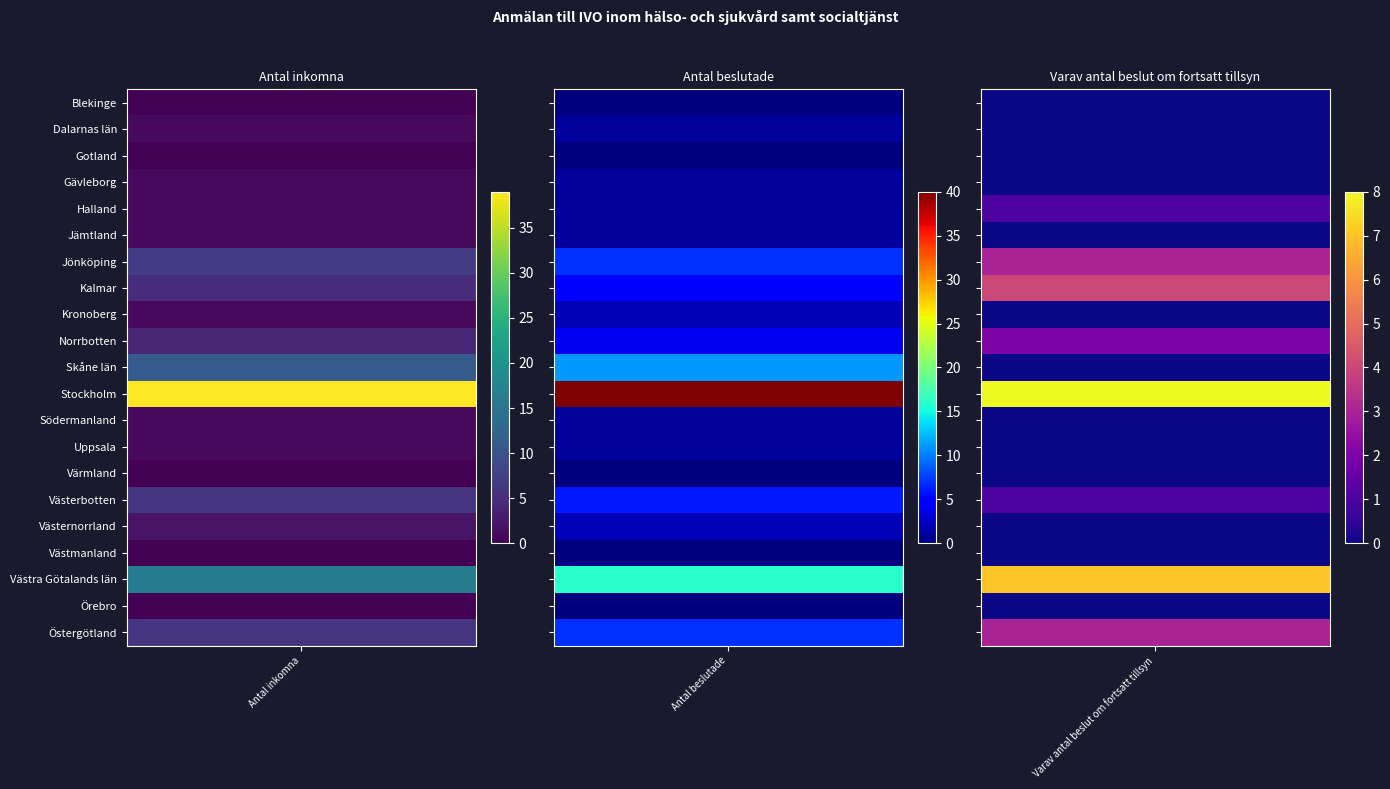

Reading left to right, what are all the values shown in this chart?

Blekinge: 0	0	0
Dalarnas län: 1	1	0
Gotland: 0	0	0
Gävleborg: 1	1	0
Halland: 1	1	1
Jämtland: 1	1	0
Jönköping: 7	7	3
Kalmar: 5	5	4
Kronoberg: 1	2	0
Norrbotten: 4	4	2
Skåne län: 11	11	0
Stockholm: 39	40	8
Södermanland: 1	1	0
Uppsala: 1	1	0
Värmland: 0	0	0
Västerbotten: 6	6	1
Västernorrland: 2	2	0
Västmanland: 0	0	0
Västra Götalands län: 16	16	7
Örebro: 0	0	0
Östergötland: 6	7	3